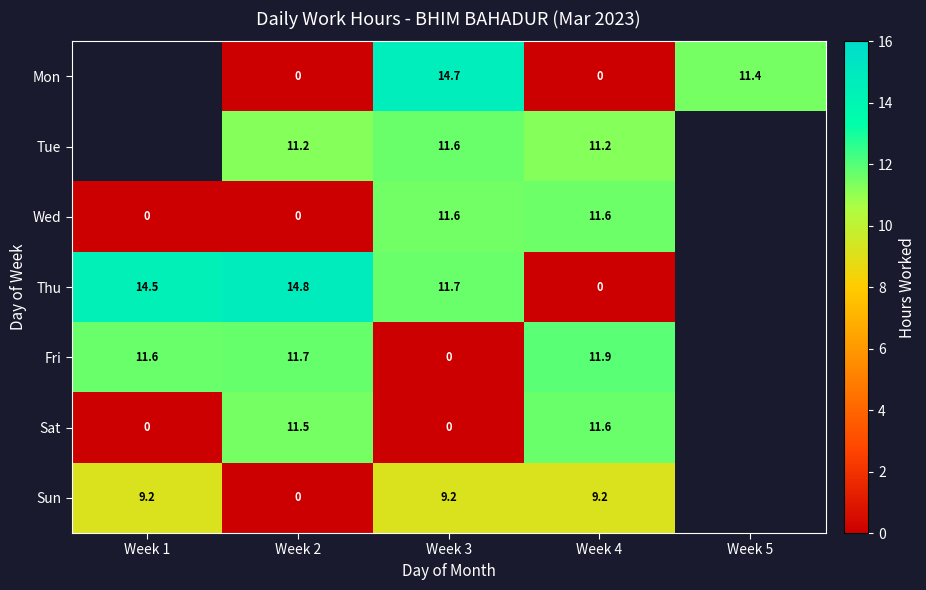

Is the value of Mon at Week 2 greater than the value of Wed at Week 3?

No